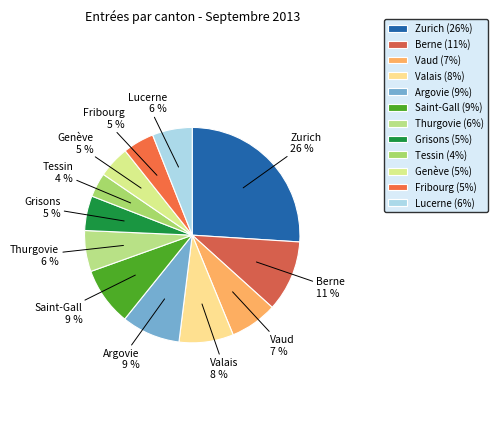

How many segments does this pie chart have?

12